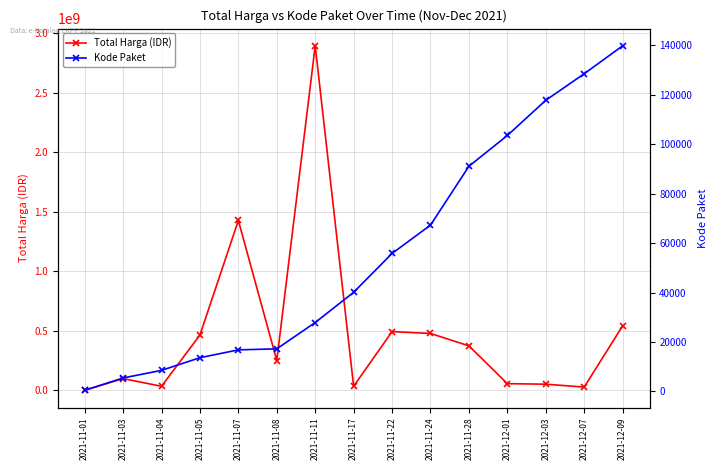

Which series has the widest spread of values?

Total Harga (IDR)